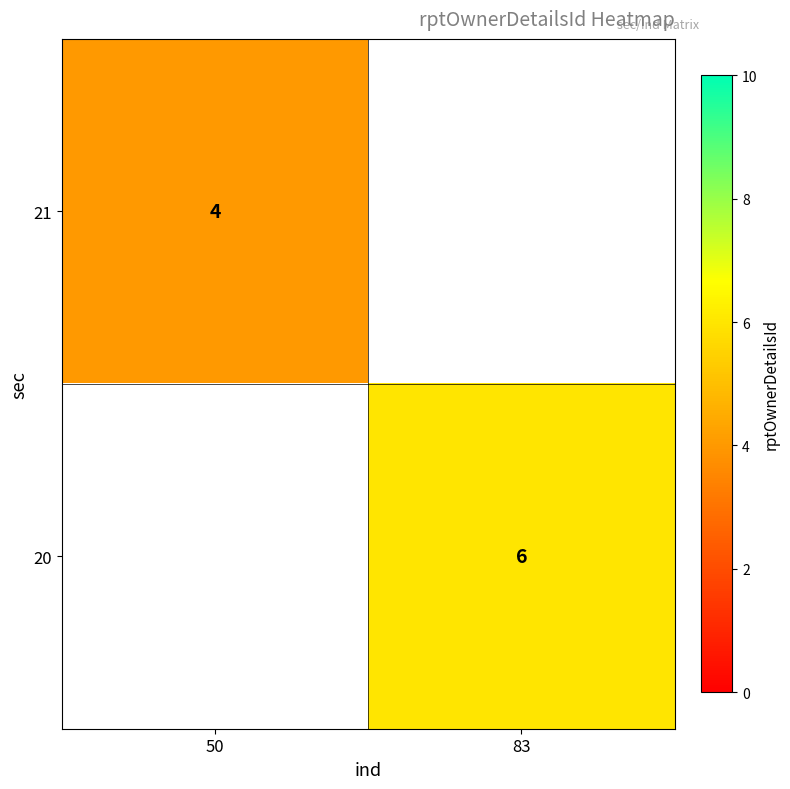

True or false: 21 has a value of 4 at 50.

True